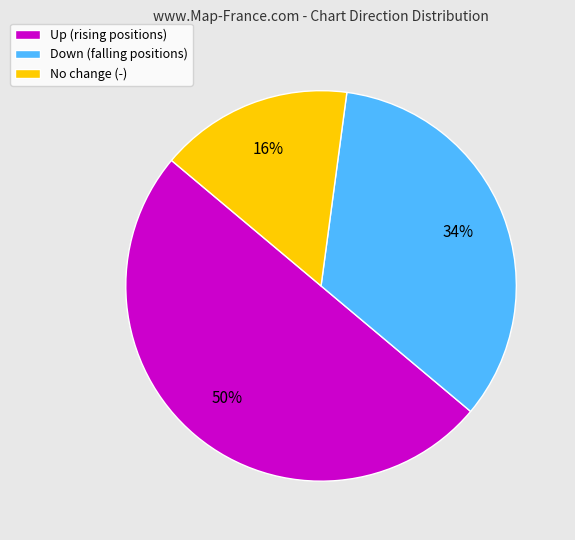

Does No change (-) account for over 50% of the chart?

No